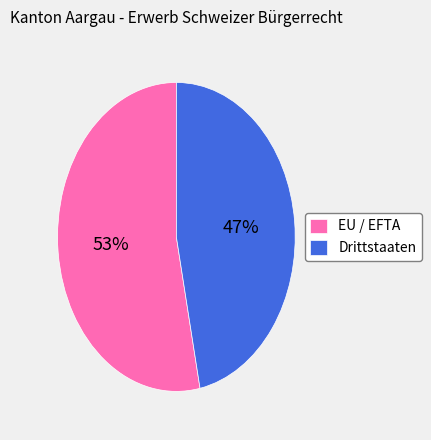

To the nearest percent, what percentage of the pie is Drittstaaten?

47%